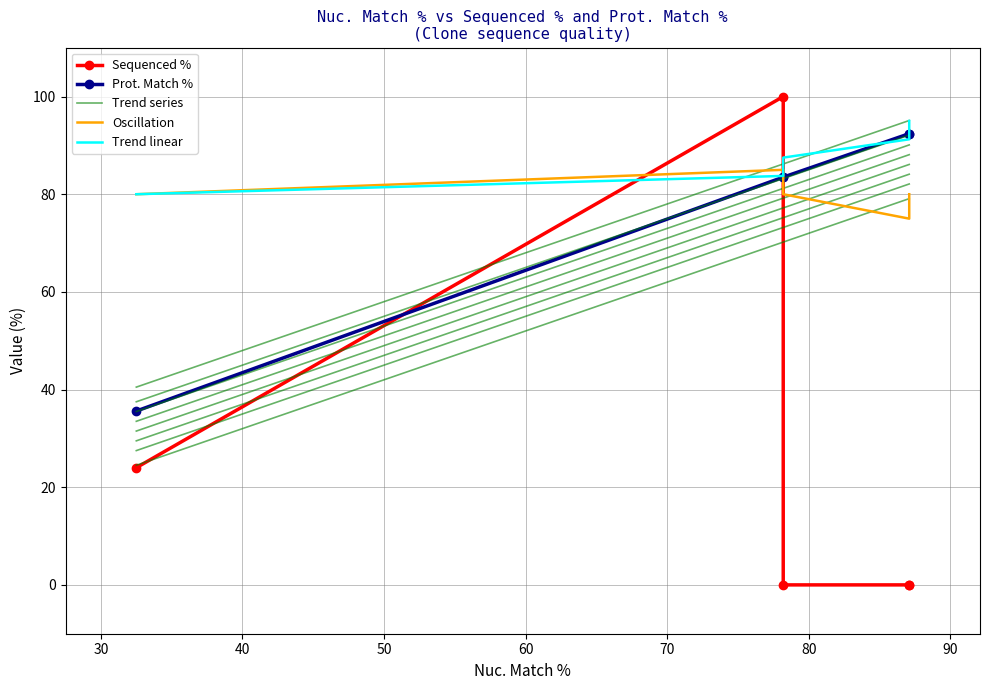

Reading left to right, list all the values displayed in this chart.

Sequenced %: 32.5=24.0	78.2=100.0	78.2=0.0	87.1=0.0	87.1=0.0
Prot. Match %: 32.5=35.6	78.2=83.5	78.2=83.5	87.1=92.4	87.1=92.4